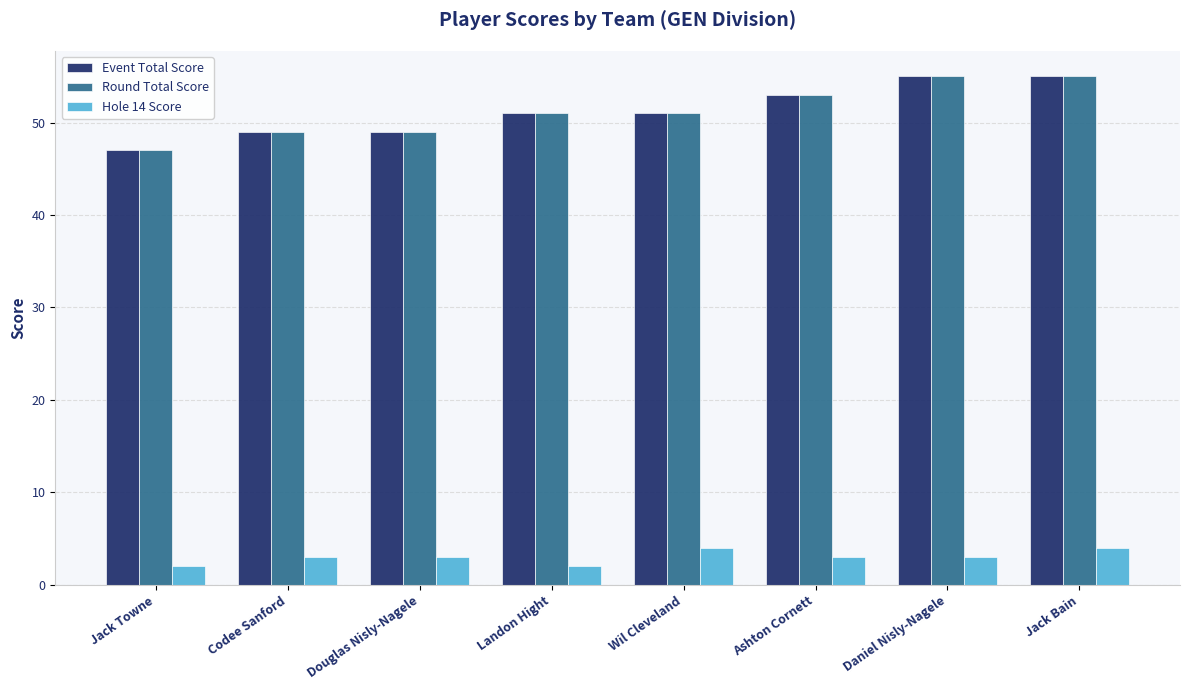

What is the value of the Event Total Score bar at the 6th from the left?

53